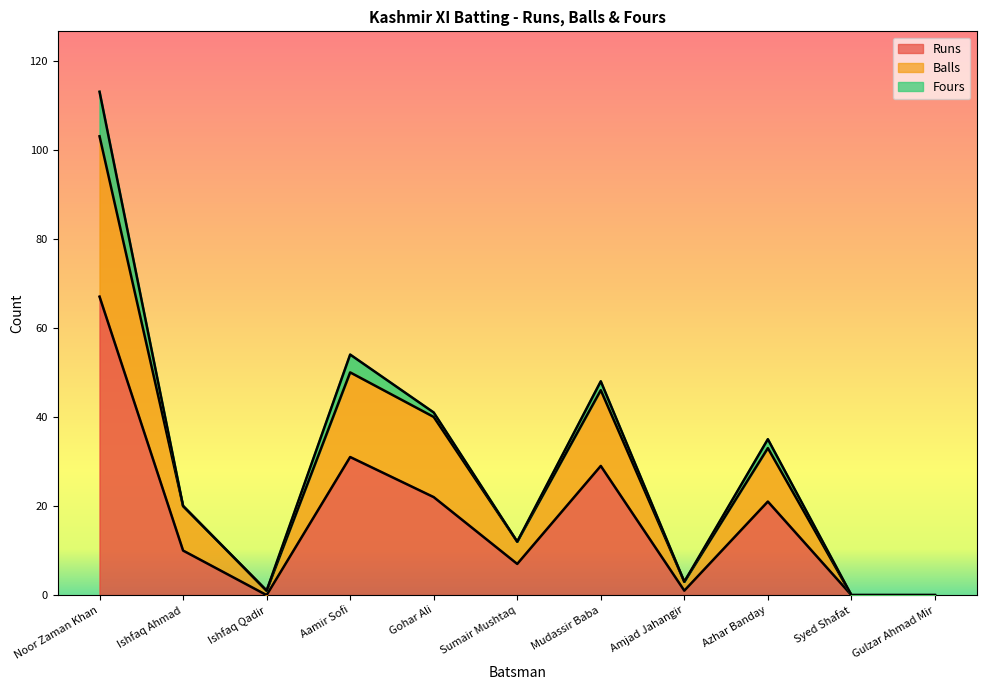

What is the label of the 8th point from the left?

Amjad Jahangir